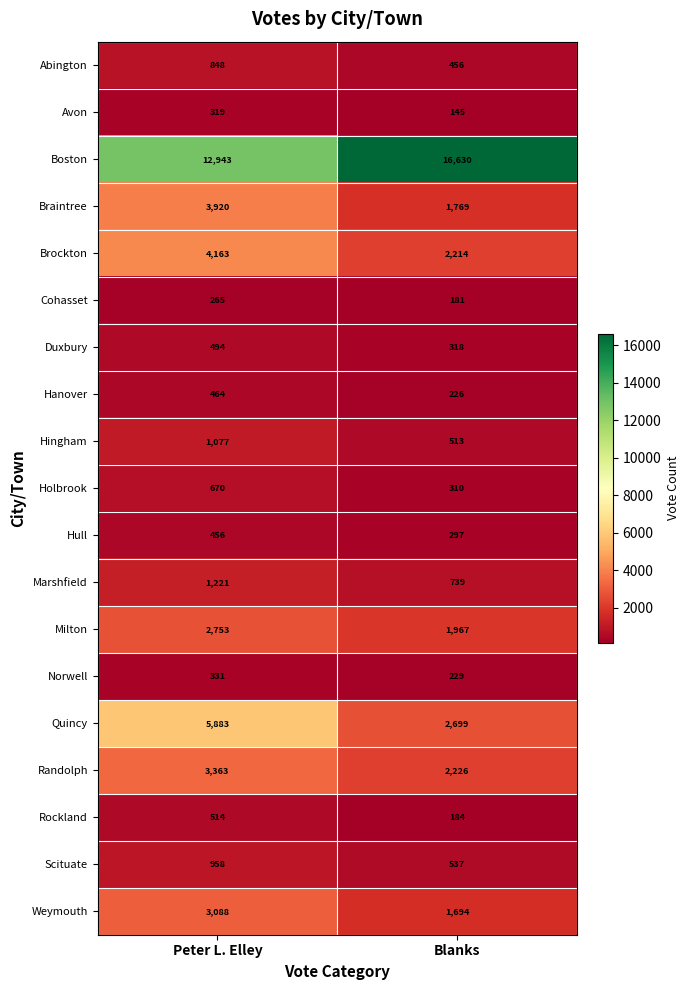

Which series has the largest total across all categories?

Boston